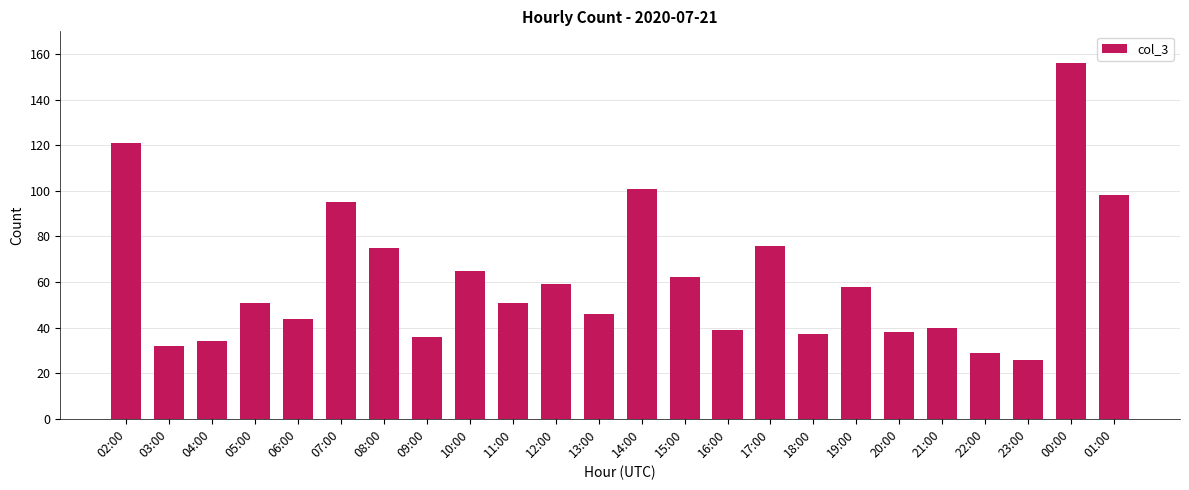

Reading right to left, transcribe all the data shown in this chart.

01:00=98	00:00=156	23:00=26	22:00=29	21:00=40	20:00=38	19:00=58	18:00=37	17:00=76	16:00=39	15:00=62	14:00=101	13:00=46	12:00=59	11:00=51	10:00=65	09:00=36	08:00=75	07:00=95	06:00=44	05:00=51	04:00=34	03:00=32	02:00=121